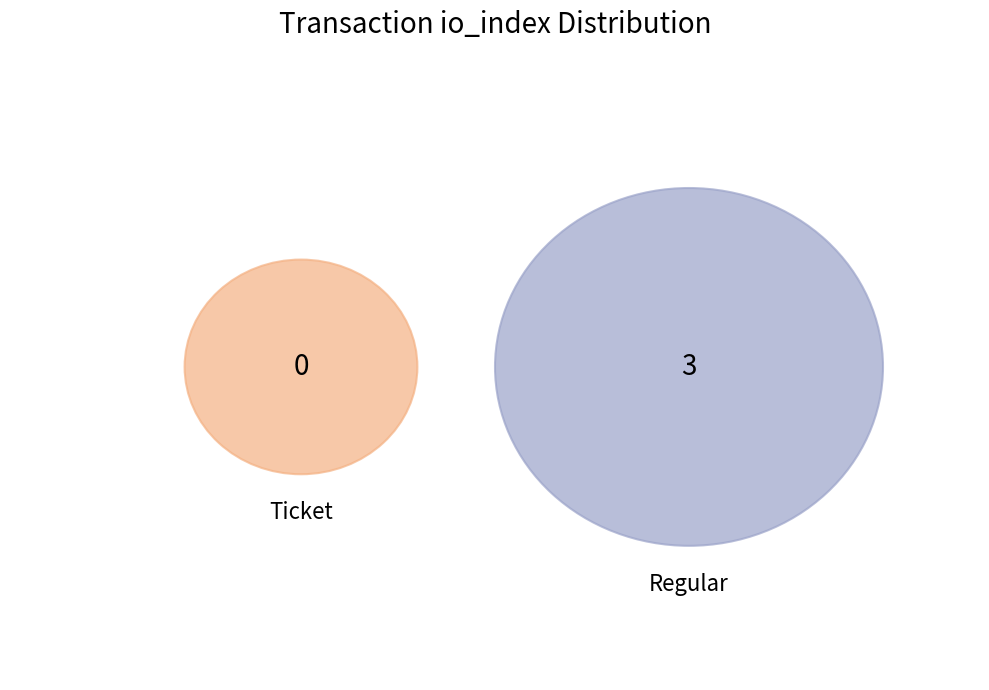

Which slice is the smallest?

Ticket